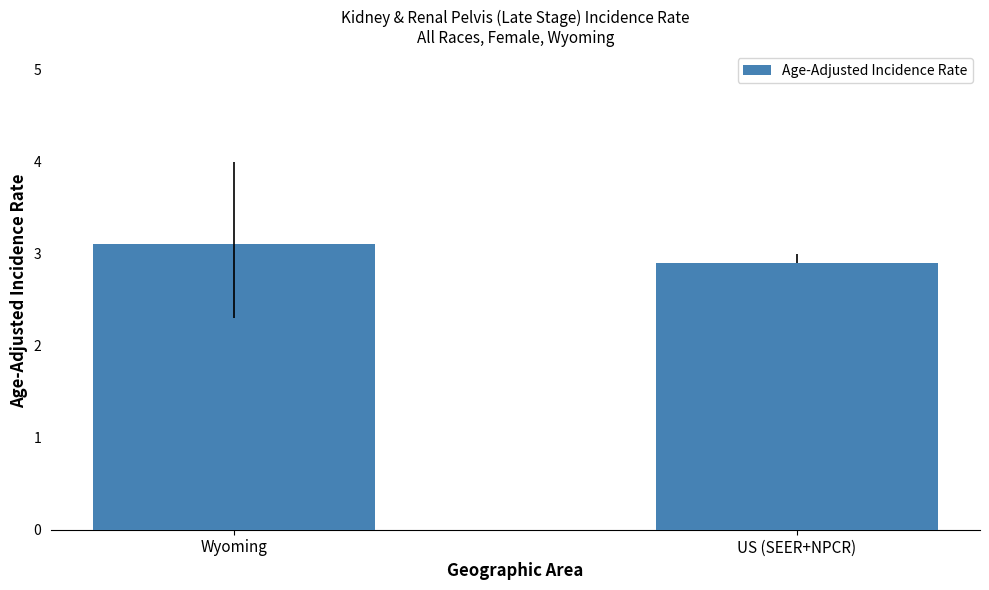

At which label does the data first exceed 3?

Wyoming